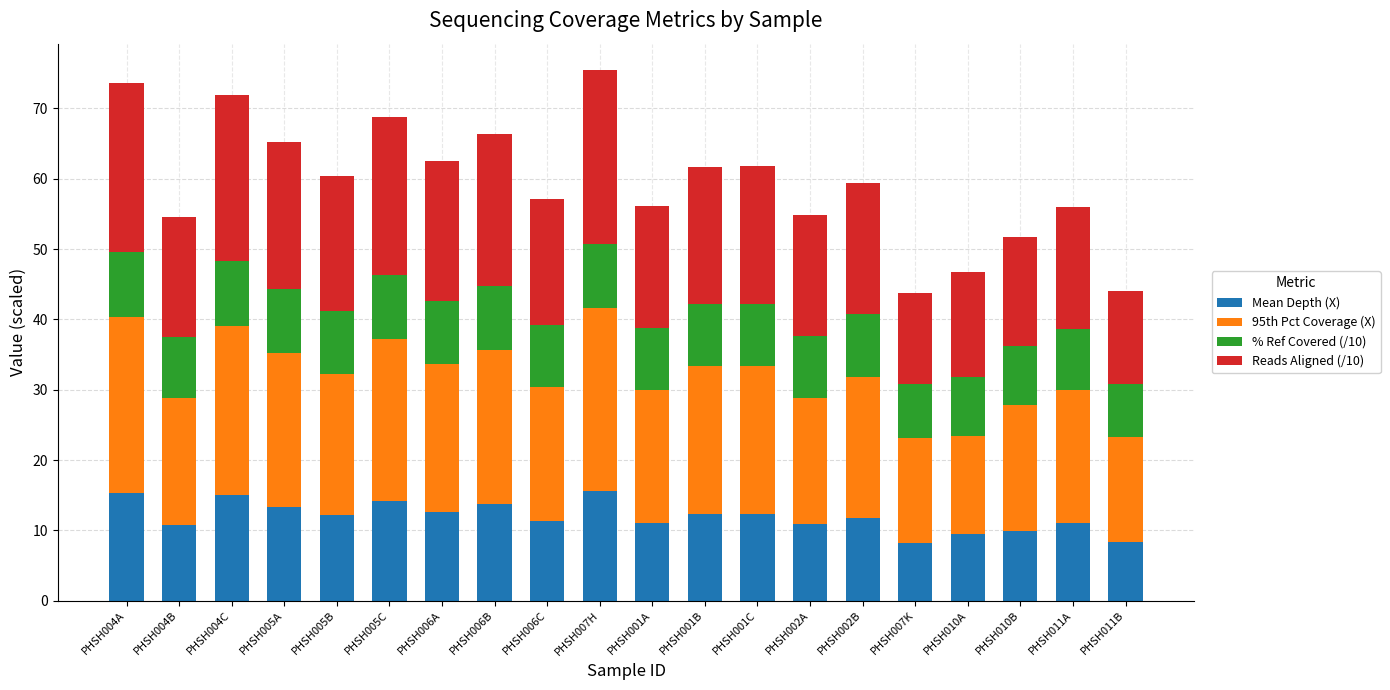

What is the lowest value of the Mean Depth (X) series?

8.2